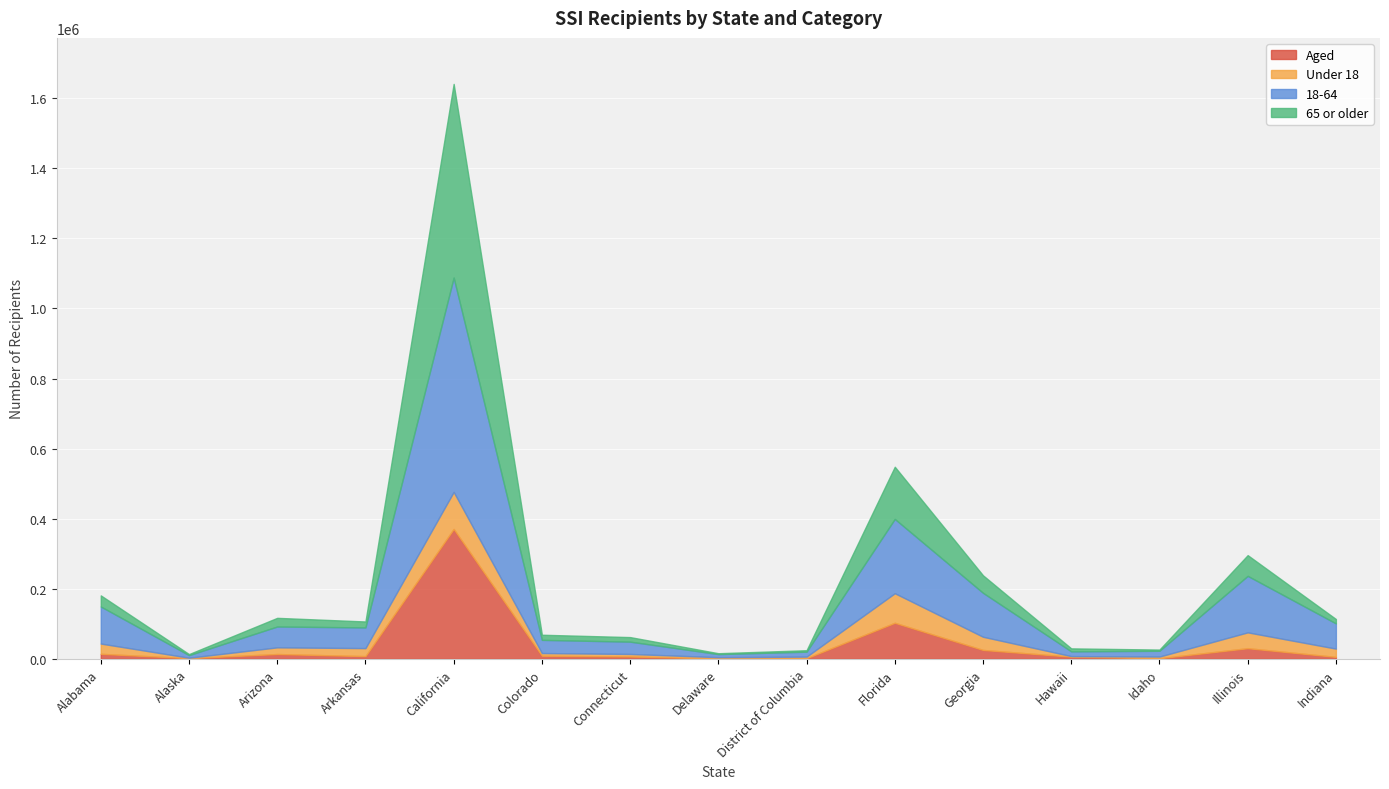

True or false: 18-64 and Under 18 intersect in this chart.

False